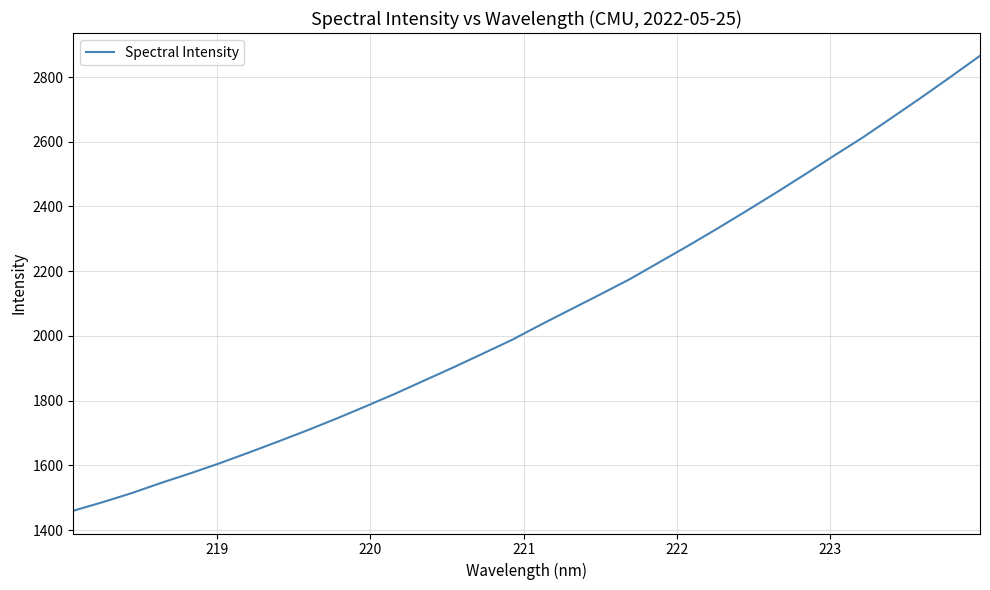

What is the difference between the maximum and minimum values?

1406.2